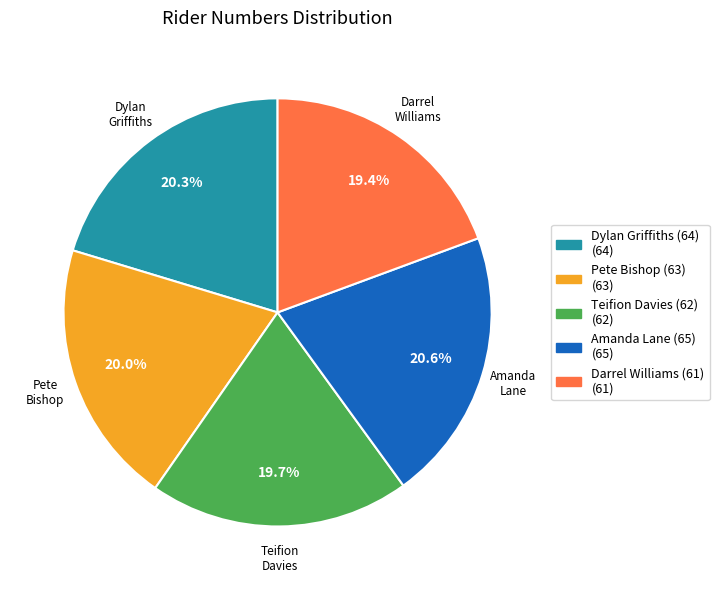

What percentage is the Dylan Griffiths (64) slice, to the nearest percent?

20%